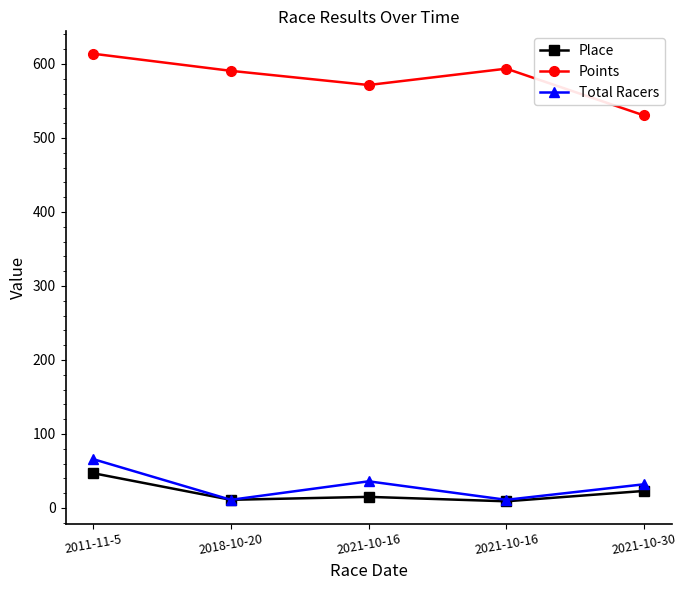

True or false: Total Racers has more than 2 interior local peaks.

False